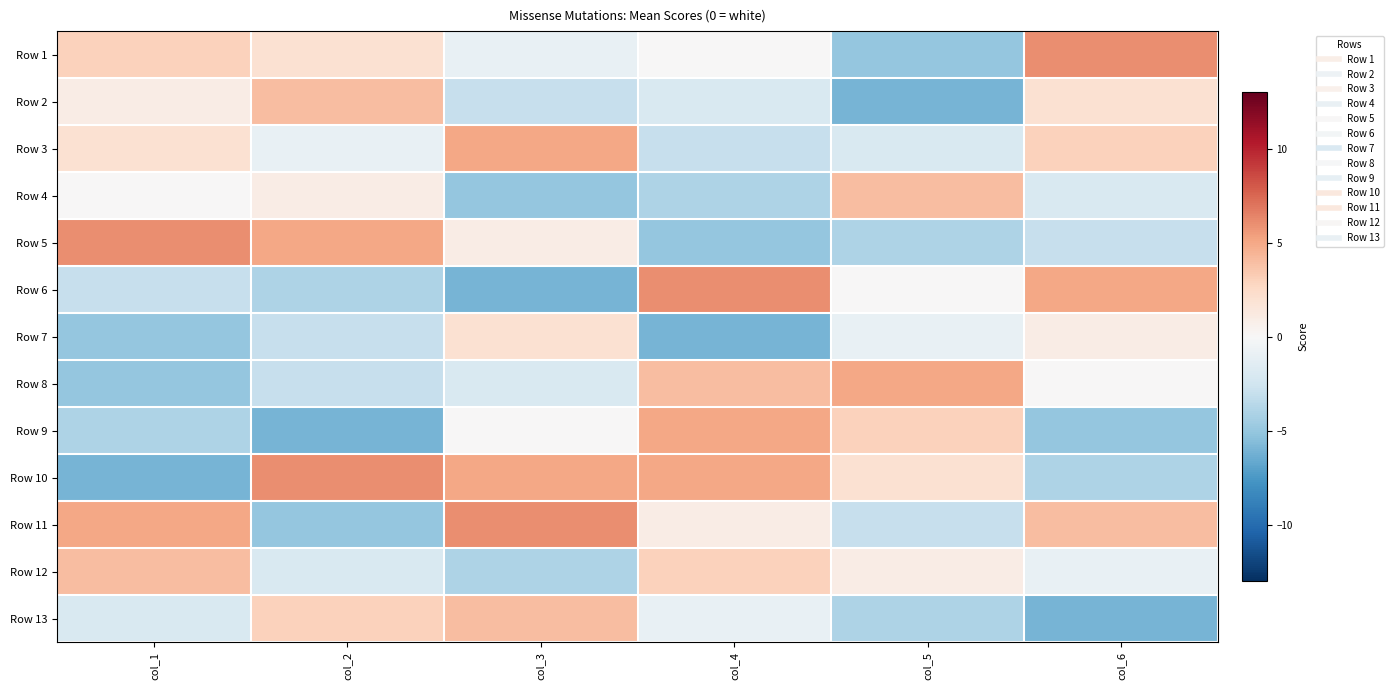

Reading left to right, extract all data points from this chart.

Row 1: col_1=3	col_2=2	col_3=-1	col_4=0	col_5=-5	col_6=6
Row 2: col_1=1	col_2=4	col_3=-3	col_4=-2	col_5=-6	col_6=2
Row 3: col_1=2	col_2=-1	col_3=5	col_4=-3	col_5=-2	col_6=3
Row 4: col_1=0	col_2=1	col_3=-5	col_4=-4	col_5=4	col_6=-2
Row 5: col_1=6	col_2=5	col_3=1	col_4=-5	col_5=-4	col_6=-3
Row 6: col_1=-3	col_2=-4	col_3=-6	col_4=6	col_5=0	col_6=5
Row 7: col_1=-5	col_2=-3	col_3=2	col_4=-6	col_5=-1	col_6=1
Row 8: col_1=-5	col_2=-3	col_3=-2	col_4=4	col_5=5	col_6=0
Row 9: col_1=-4	col_2=-6	col_3=0	col_4=5	col_5=3	col_6=-5
Row 10: col_1=-6	col_2=6	col_3=5	col_4=5	col_5=2	col_6=-4
Row 11: col_1=5	col_2=-5	col_3=6	col_4=1	col_5=-3	col_6=4
Row 12: col_1=4	col_2=-2	col_3=-4	col_4=3	col_5=1	col_6=-1
Row 13: col_1=-2	col_2=3	col_3=4	col_4=-1	col_5=-4	col_6=-6